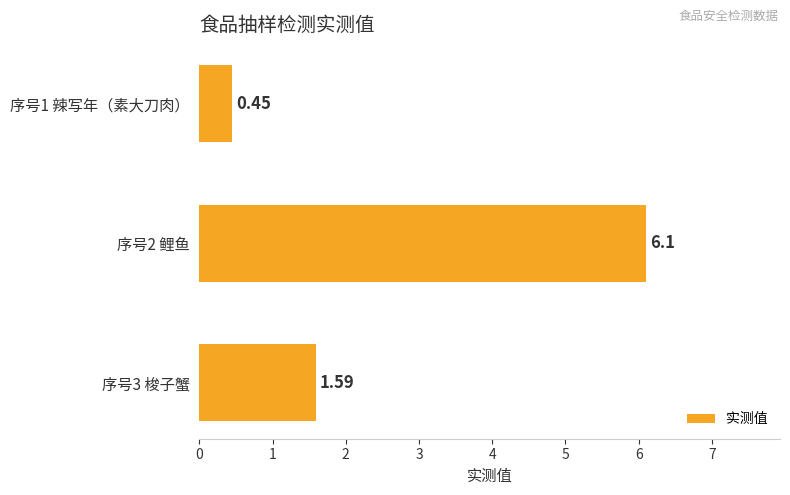

Between 序号2 鲤鱼 and 序号1 辣写年（素大刀肉）, which is larger?

序号2 鲤鱼